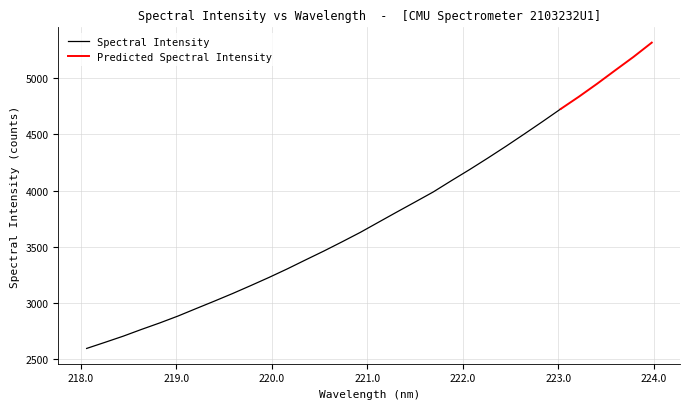

How many data points are less than 3719?

16